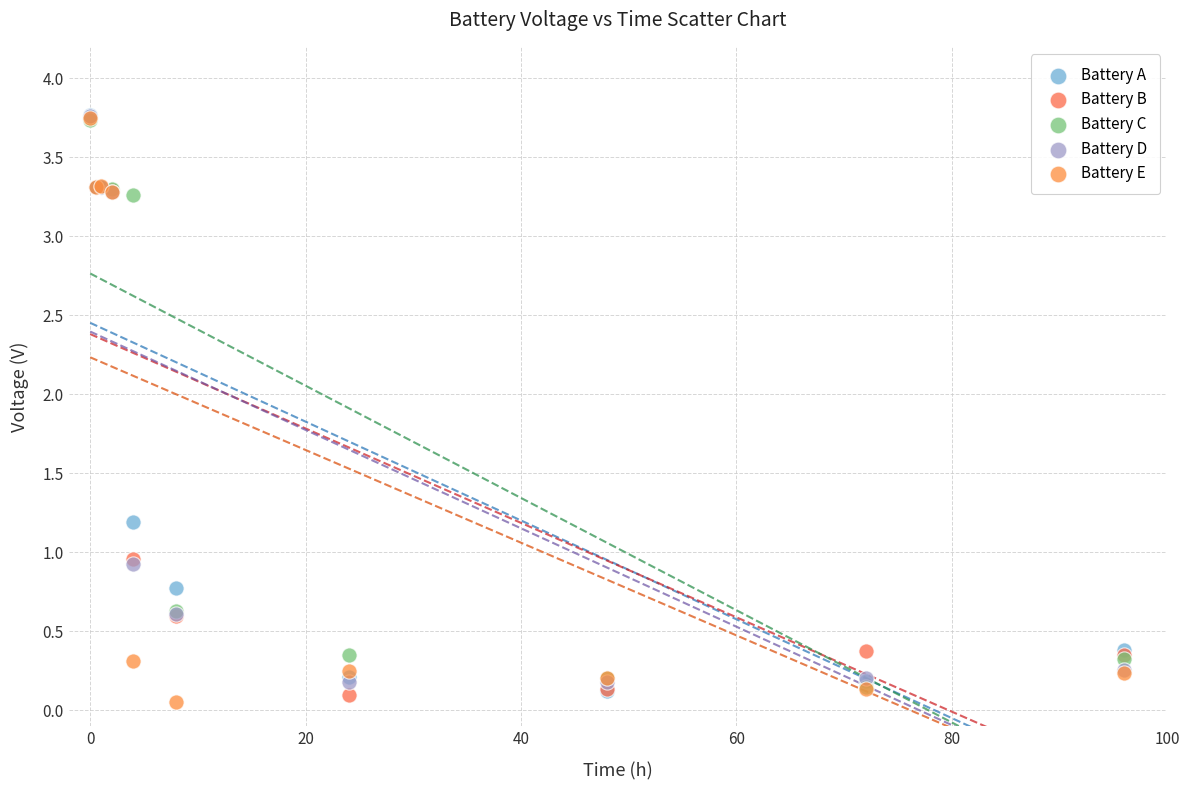

Which series contains the lowest Y value?

Battery E